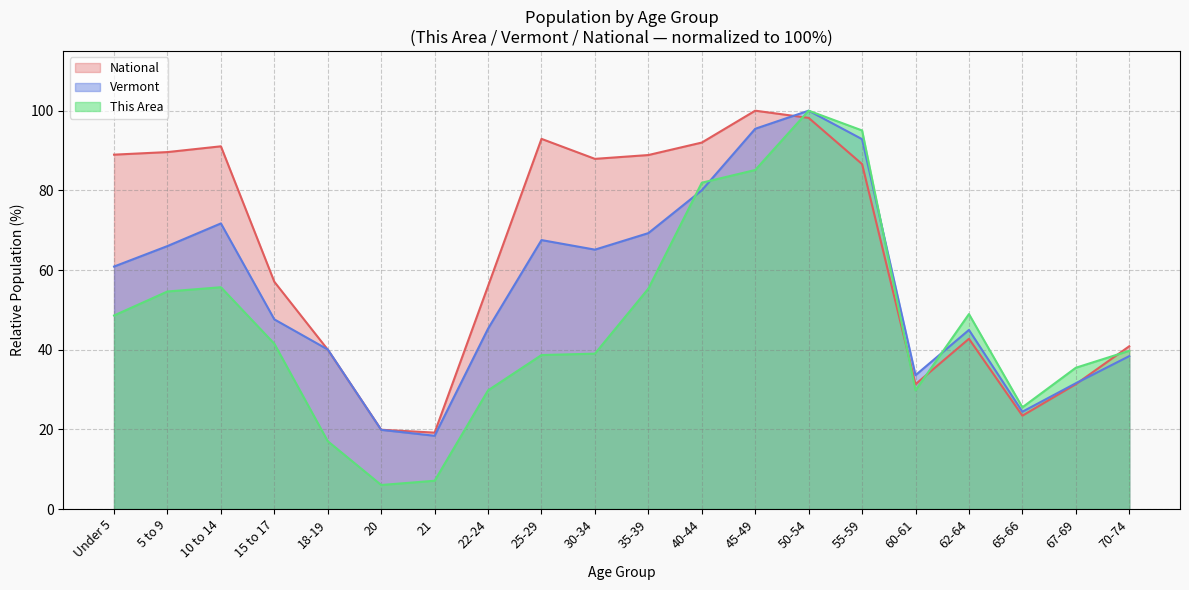

How many values in the National series exceed 86?

10